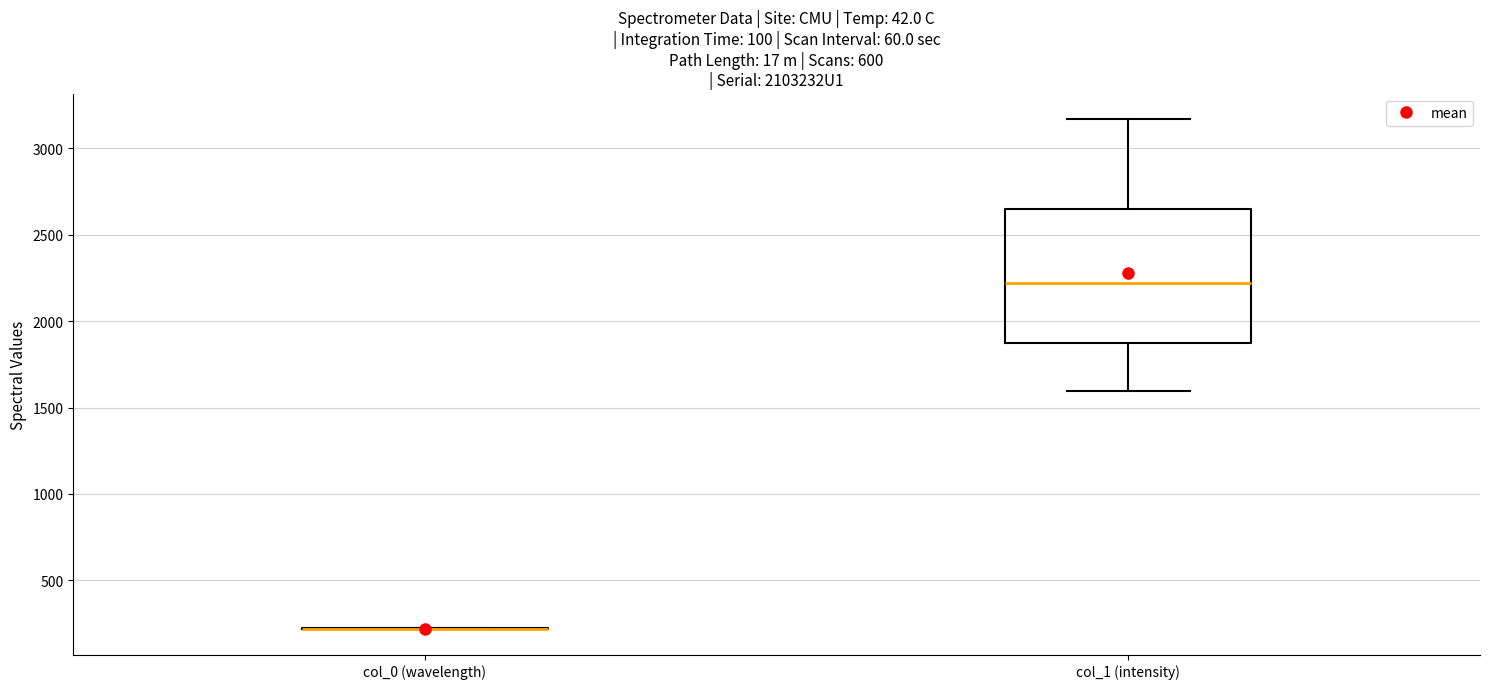

Which box is the tallest, from its lower edge to its upper edge?

col_1 (intensity)